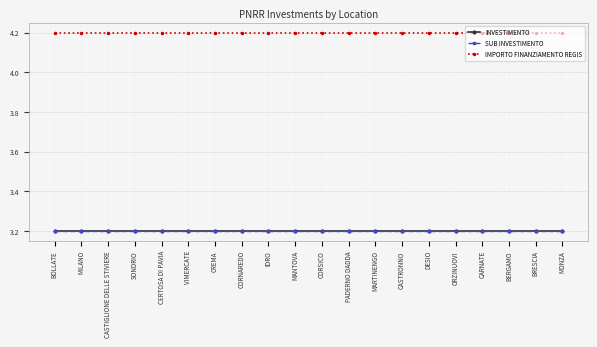

What is the label of the 14th point from the right?

CREMA